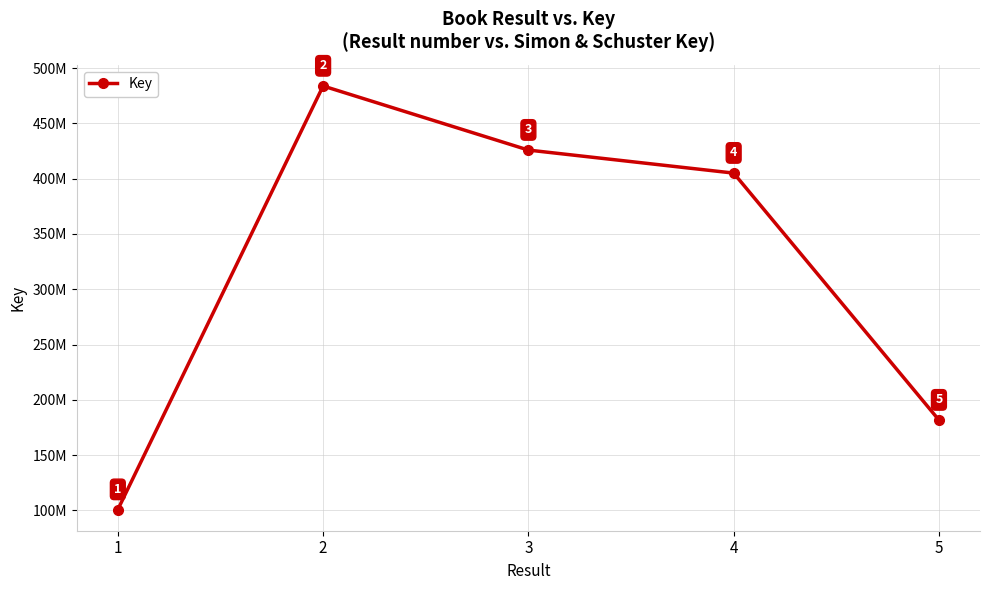

Rank the categories by value from highest to lowest.

2, 3, 4, 5, 1